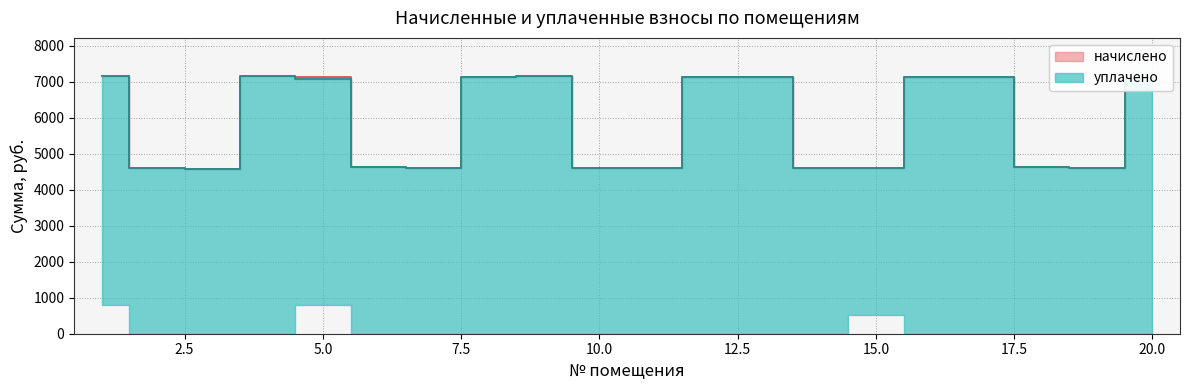

The уплачено series shows 7071.7 at 5. True or false?

True